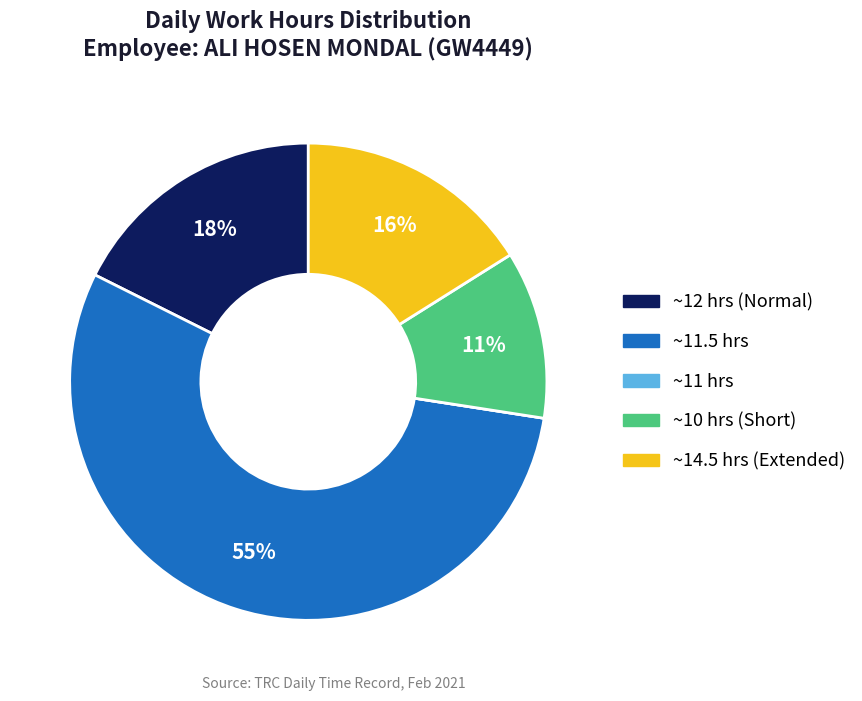

Is there a majority slice in this chart?

Yes